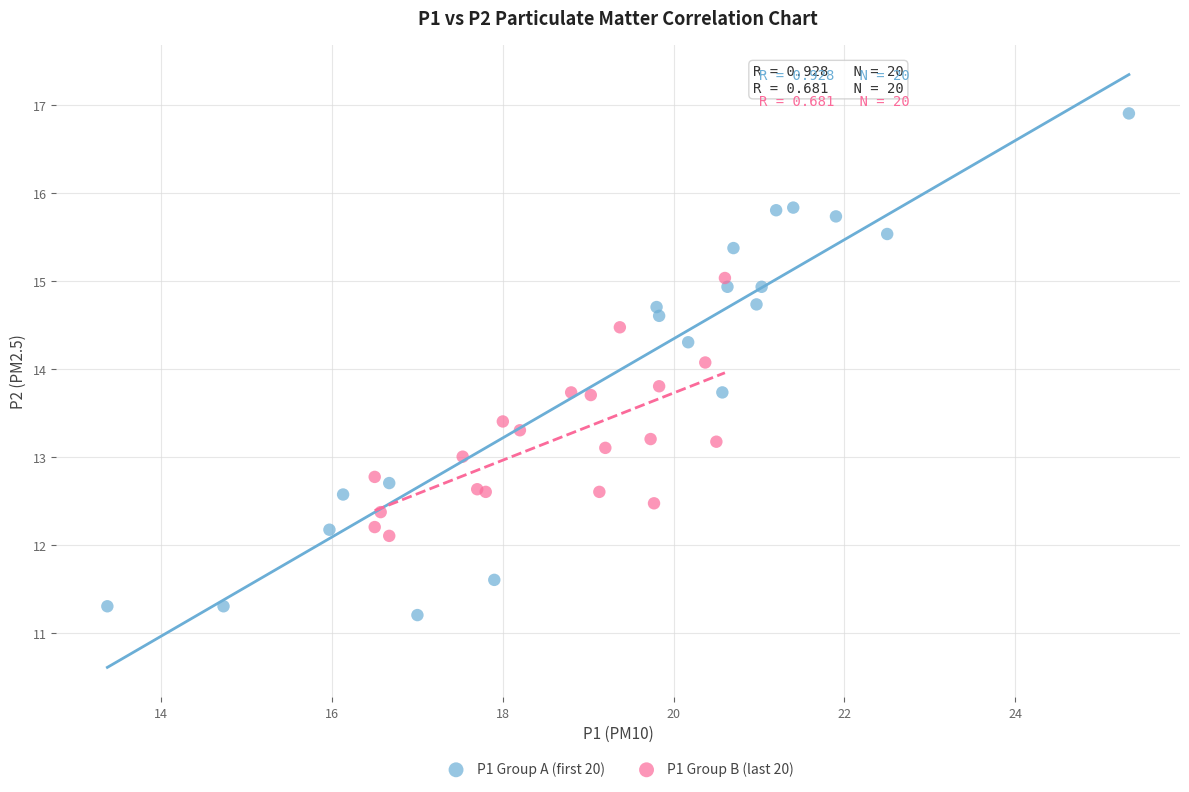

Which series has the widest spread of Y values?

P1 Group A (first 20)